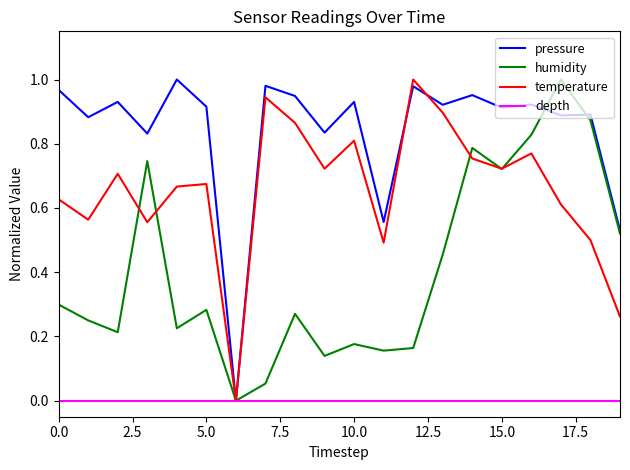

List the series in order of their overall mean, lowest first.

depth, humidity, temperature, pressure